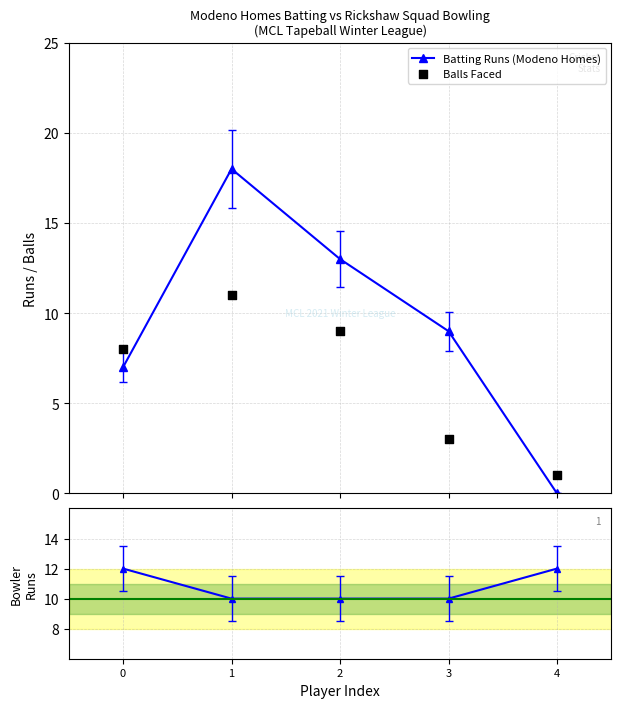

Is the value of Balls Faced at 1 greater than the value of Batting Runs (Modeno Homes) at 1?

No